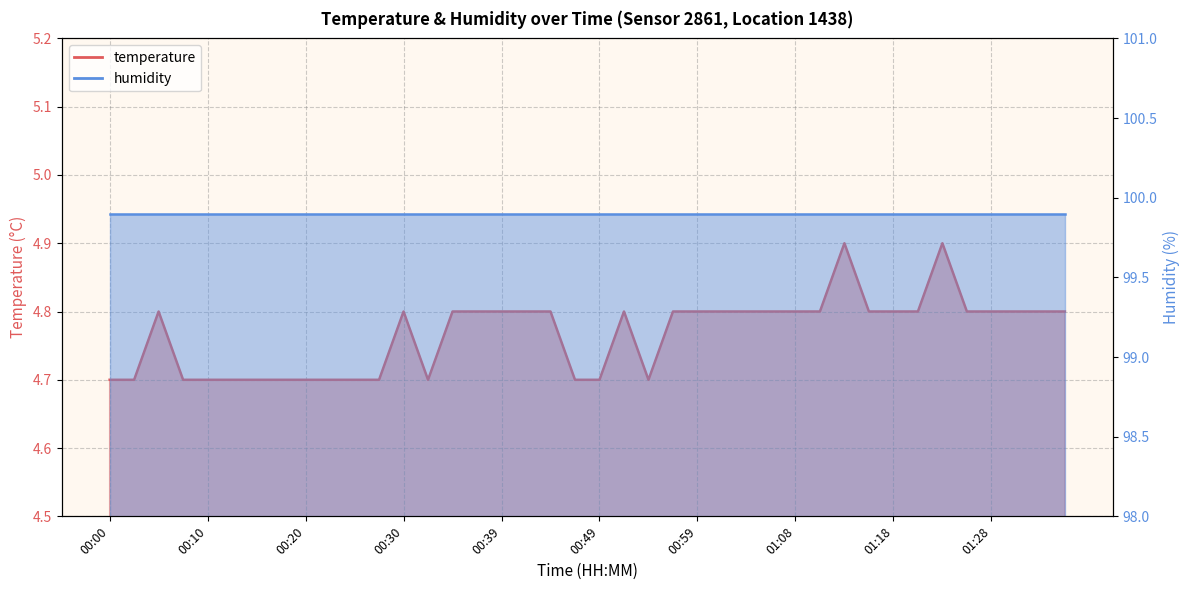

What is the value of the 40th point from the left?

4.8